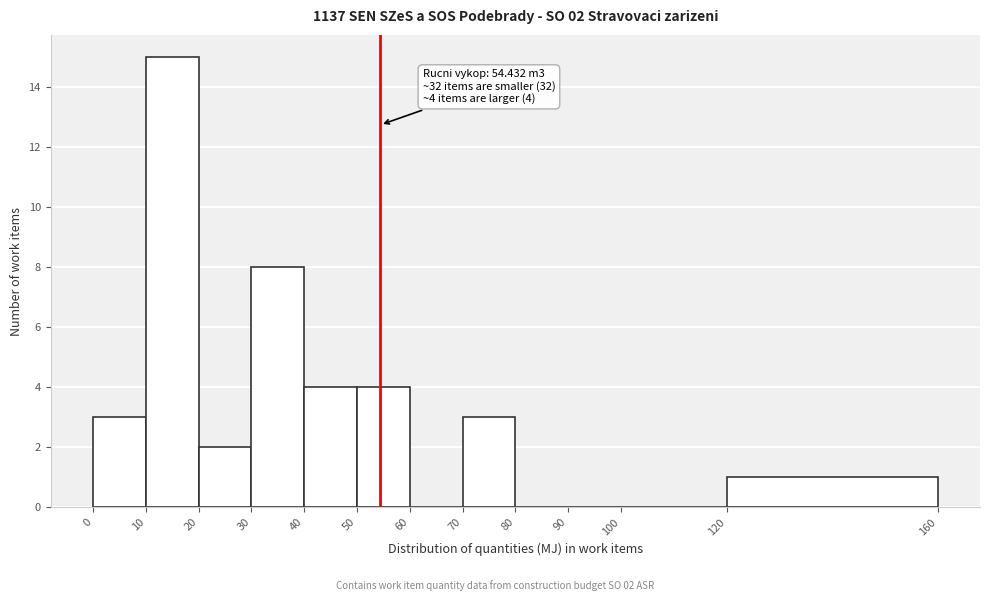

Over which range of the x-axis is the bar tallest?

10 to 20